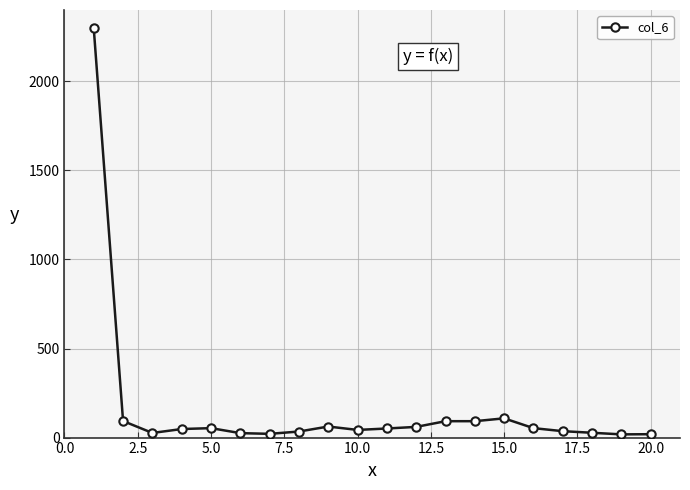

What is the average value?

163